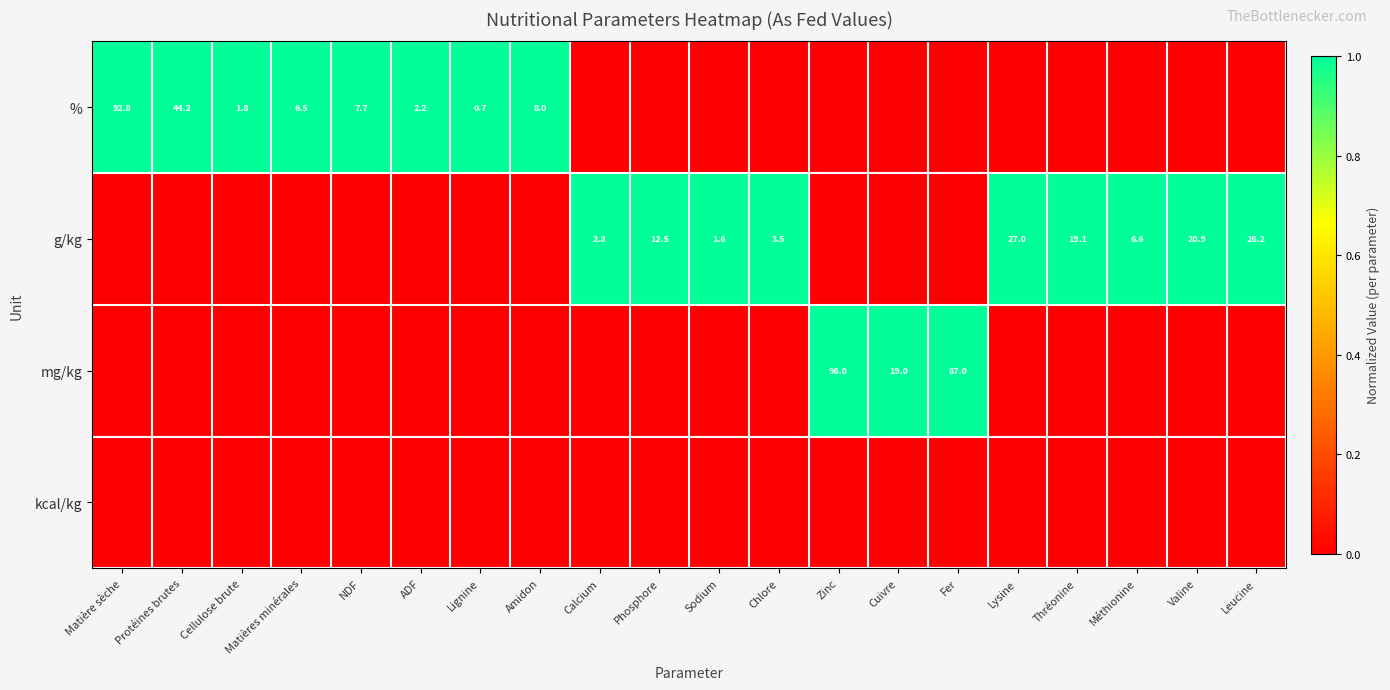

What is the difference between the highest and lowest values at Valine?

1